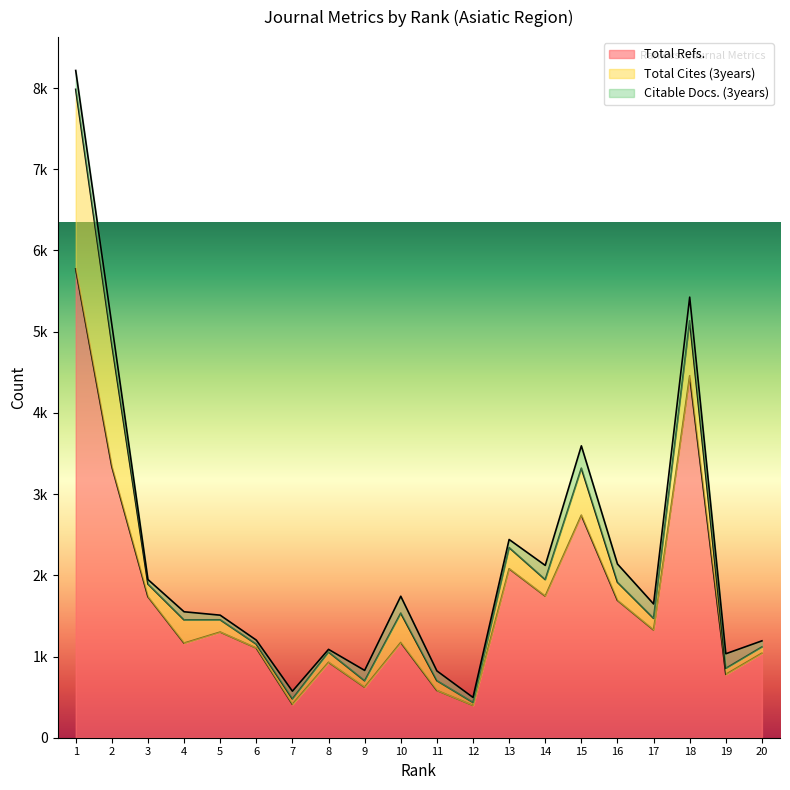

List the labels in order of Total Cites (3years) value, largest first.

1, 2, 18, 15, 10, 4, 13, 16, 14, 3, 5, 17, 8, 11, 9, 20, 19, 7, 6, 12